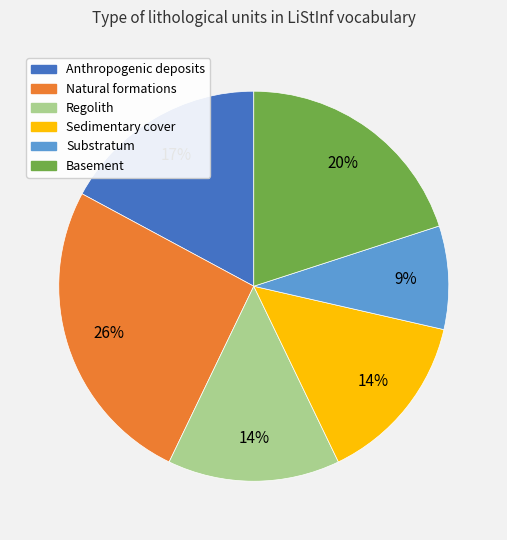

Which slice is the largest?

Natural formations